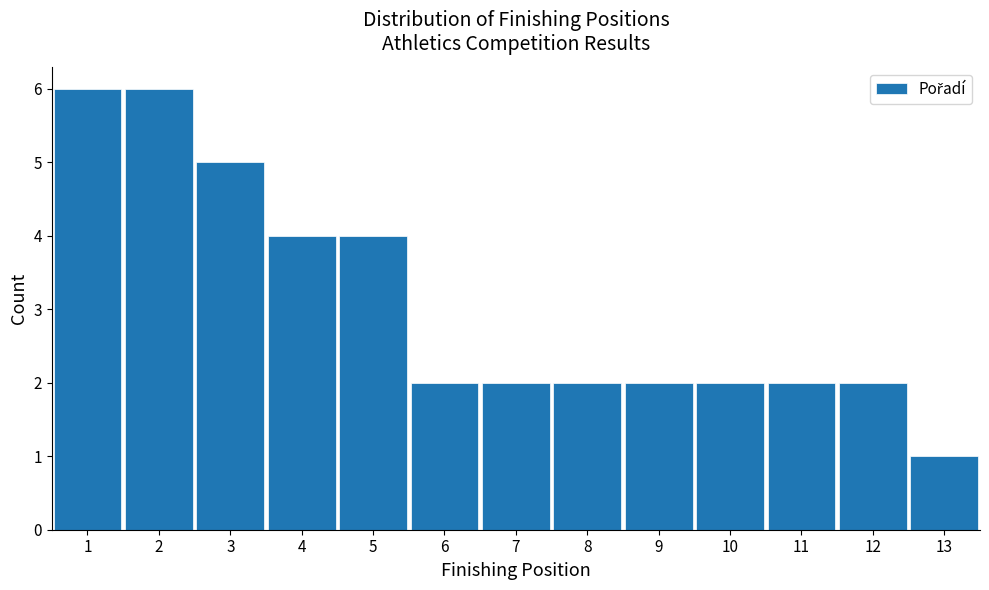

How tall is the bar that spans 10.5 to 11.5 on the x-axis? The values are not printed on the chart, so give them approximately, as read against the axis.

2